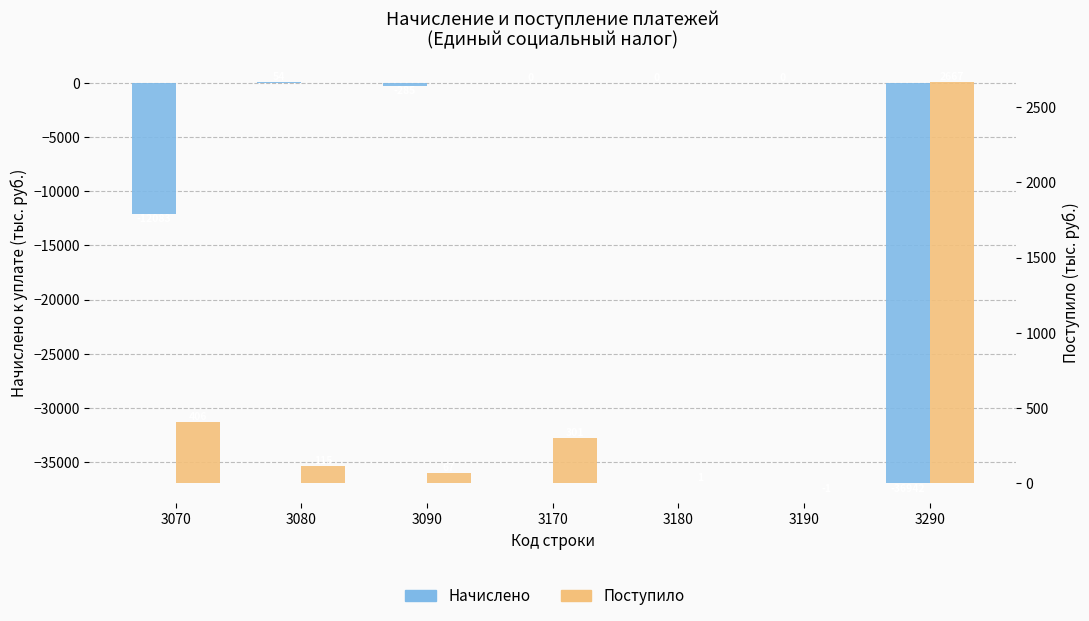

What are all the series names shown in the legend?

Начислено, Поступило